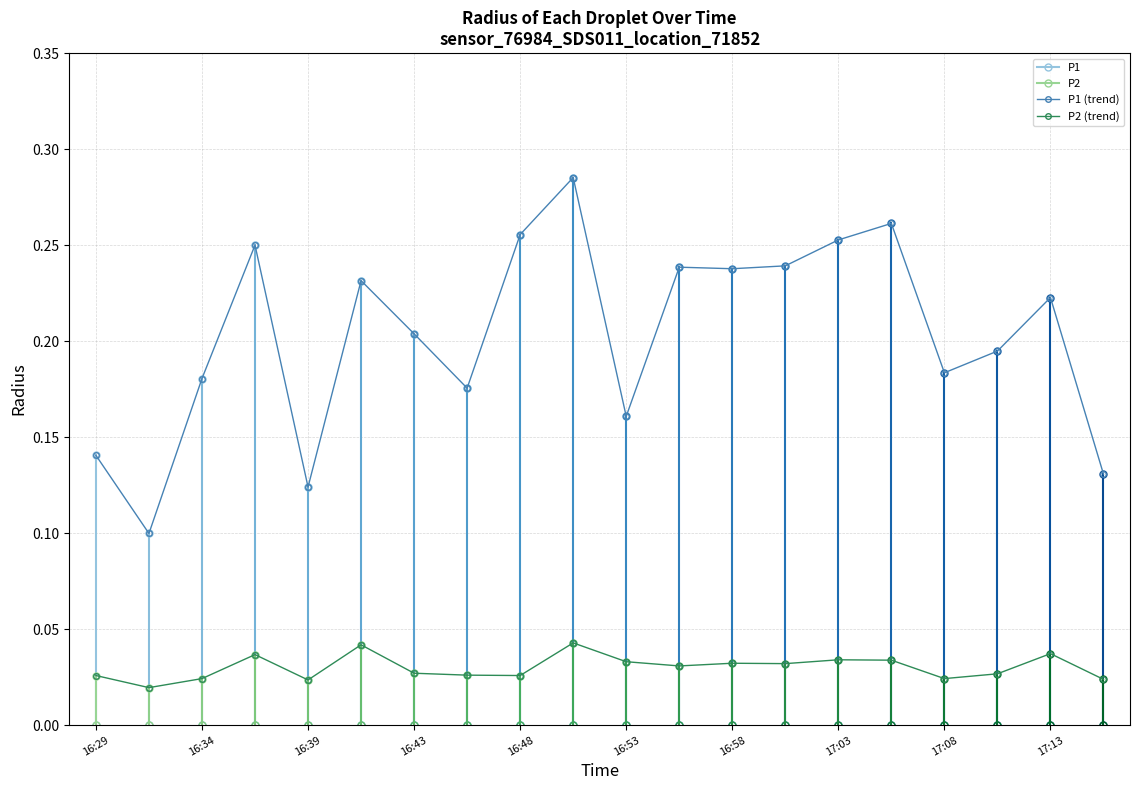

True or false: P2 has a value of 0.0 at 16:31.

True